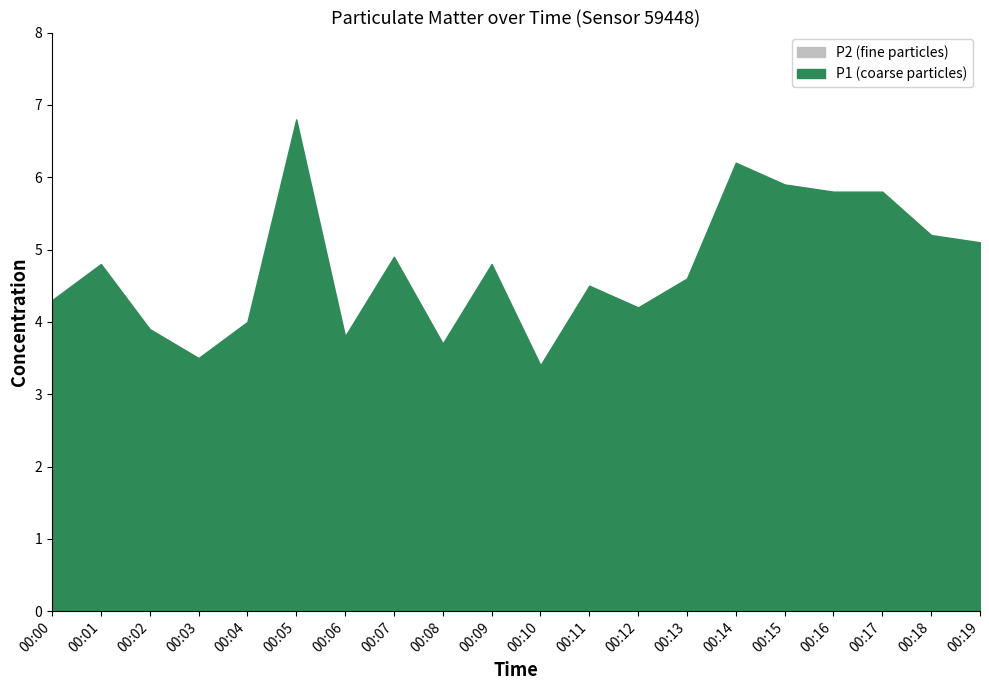

In P2, how many points are higher than both neighbors (excluding endpoints)?

2